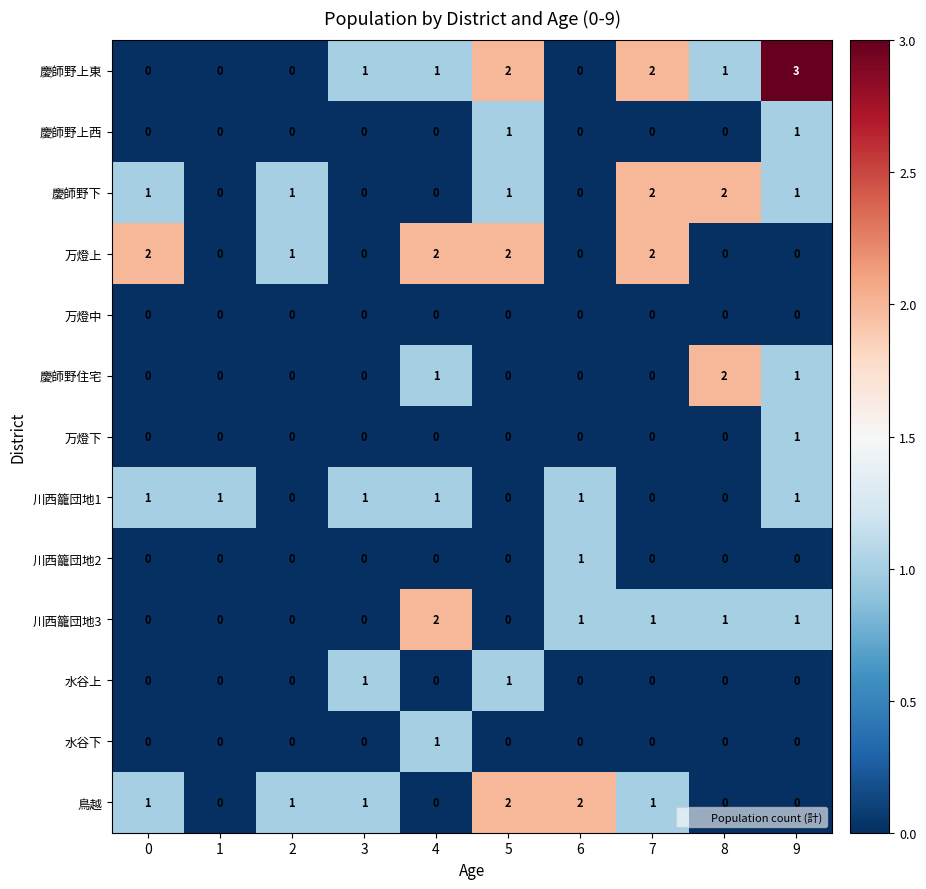

What is the sum of all 慶師野上東 values?

10